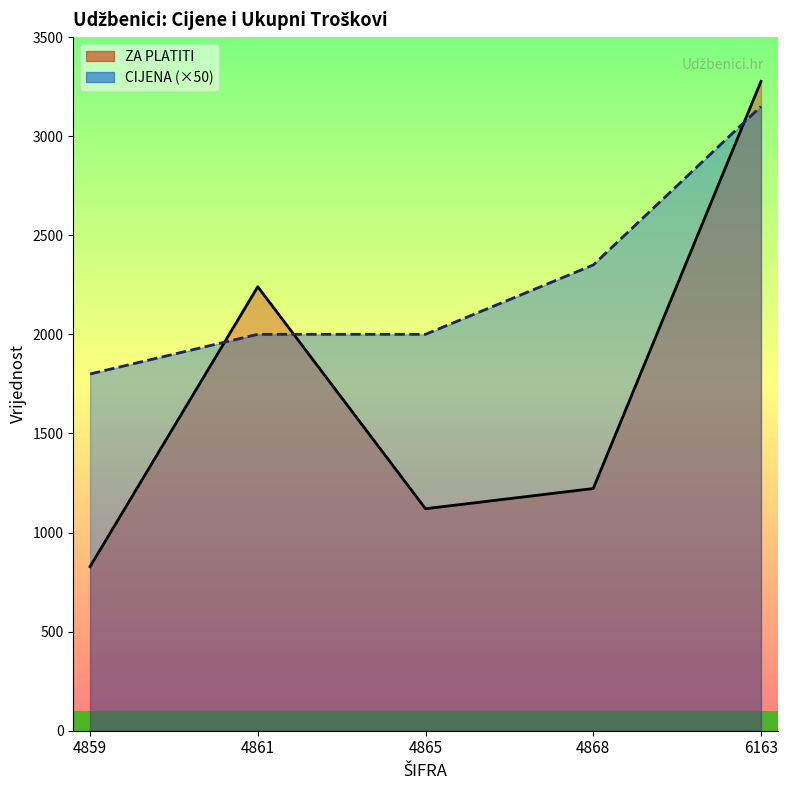

Which series has the largest total across all categories?

CIJENA